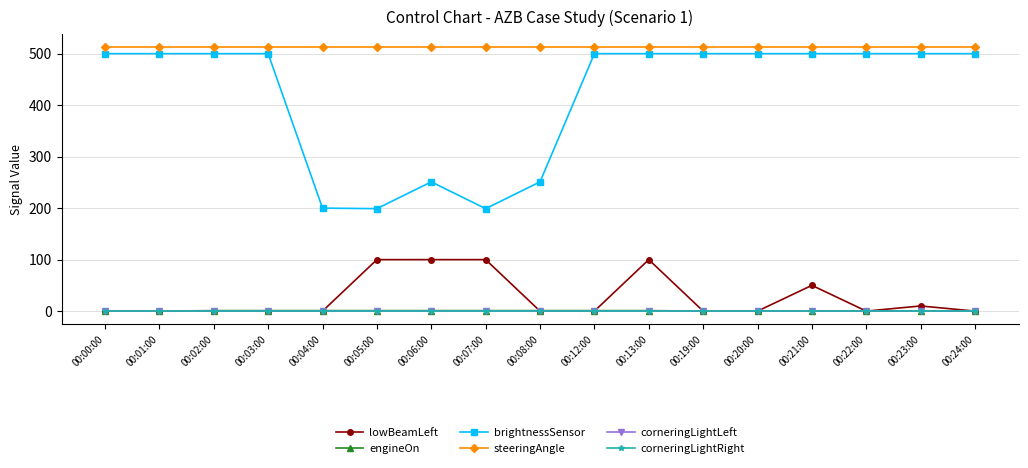

Rank the categories by corneringLightLeft value from highest to lowest.

00:00:00, 00:01:00, 00:02:00, 00:03:00, 00:04:00, 00:05:00, 00:06:00, 00:07:00, 00:08:00, 00:12:00, 00:13:00, 00:19:00, 00:20:00, 00:21:00, 00:22:00, 00:23:00, 00:24:00